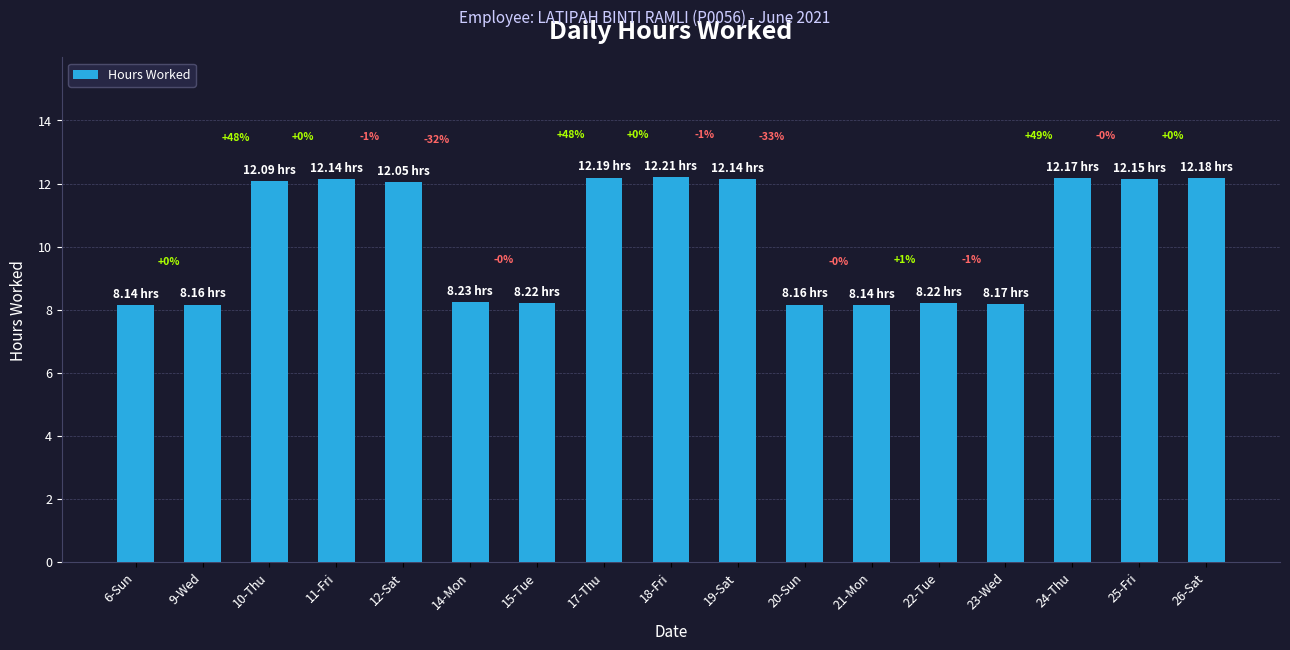

What is the value of the 1st bar from the left?

8.1